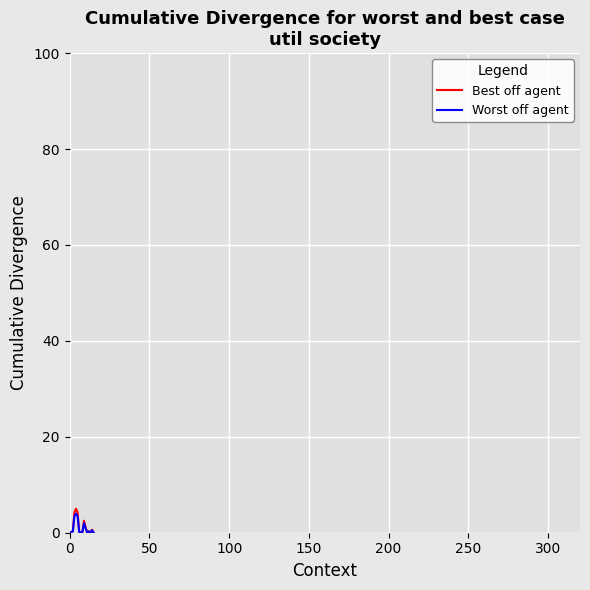

Count the number of data series in this chart.

2